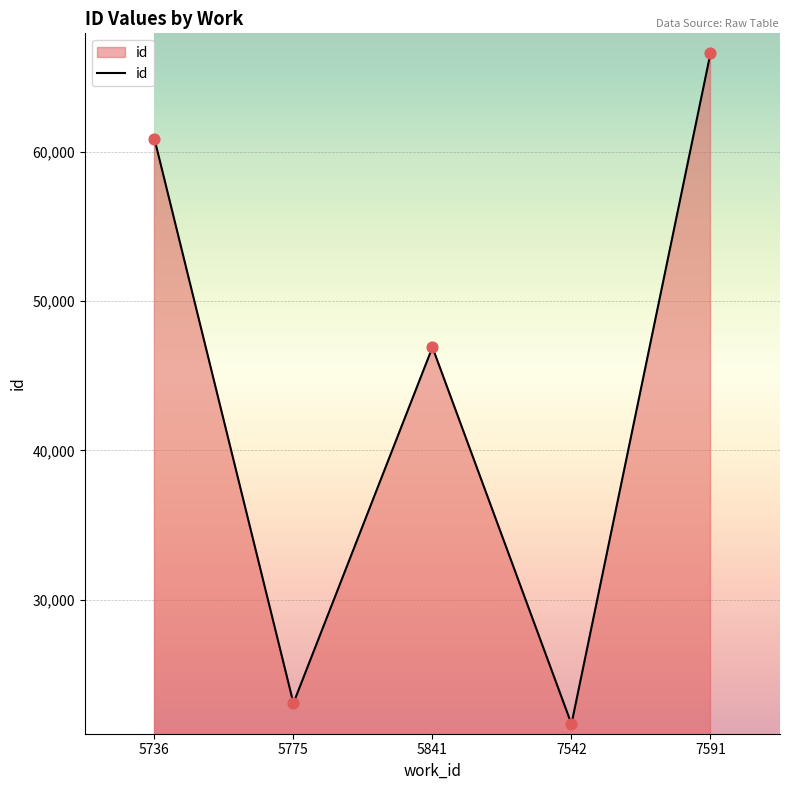

What is the change in value from 5841 to 7591?

+19671